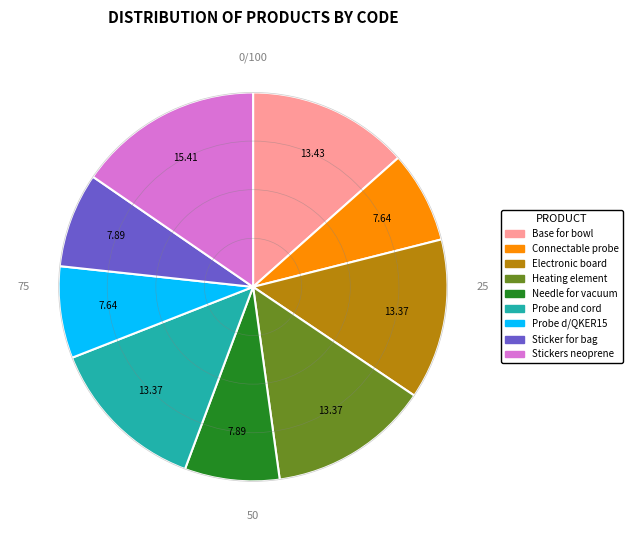

Does any single category account for the majority?

No